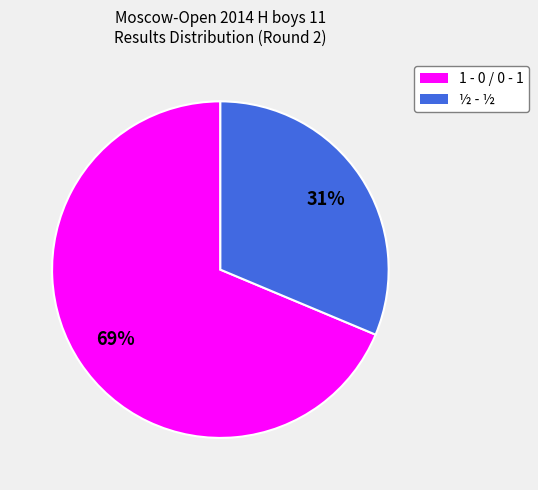

Which slice represents more than half of the pie?

1 - 0 / 0 - 1